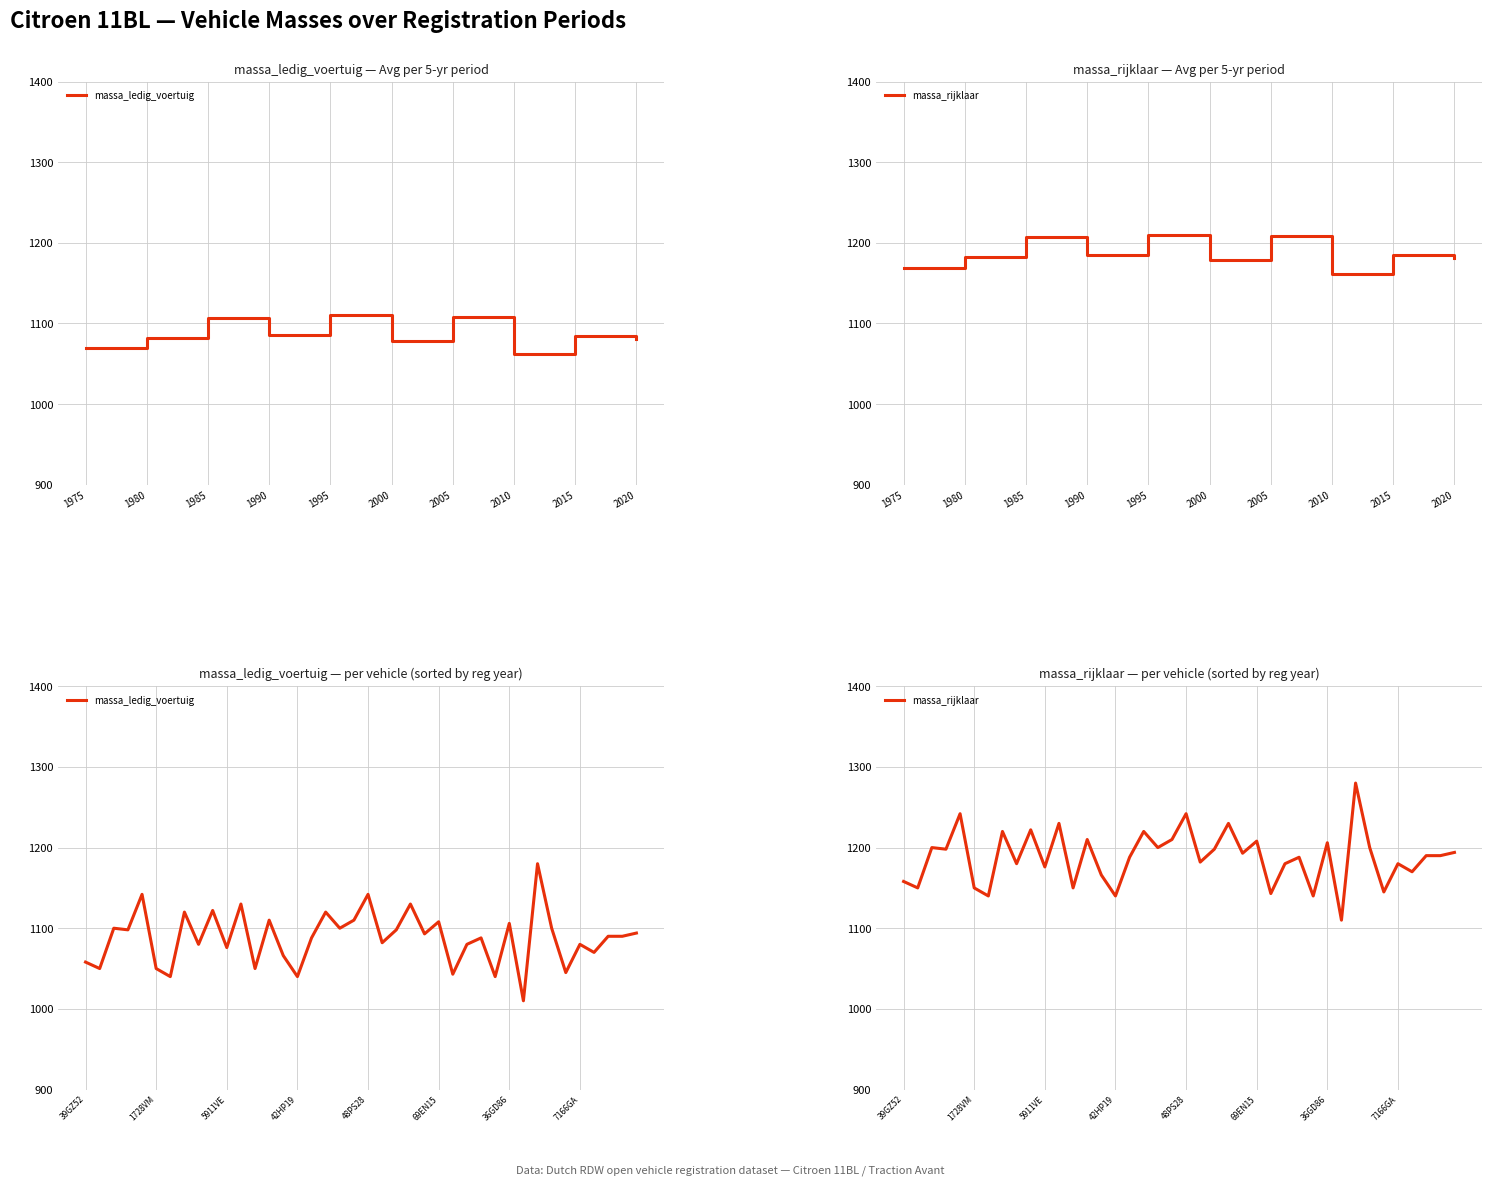

Read the massa_rijklaar value at 22, to the nearest 5.

1200